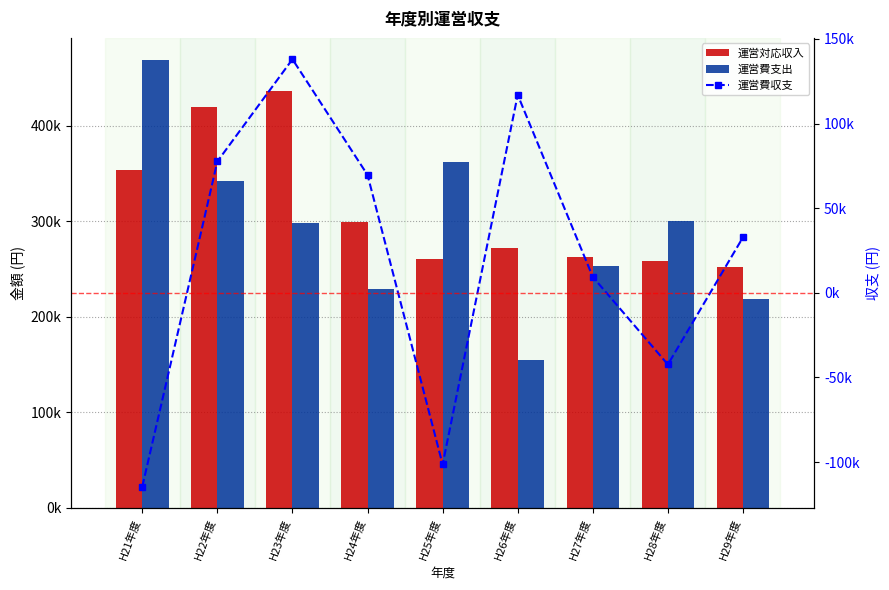

What is the value of the 運営費収支 bar at the 7th from the left?

9401